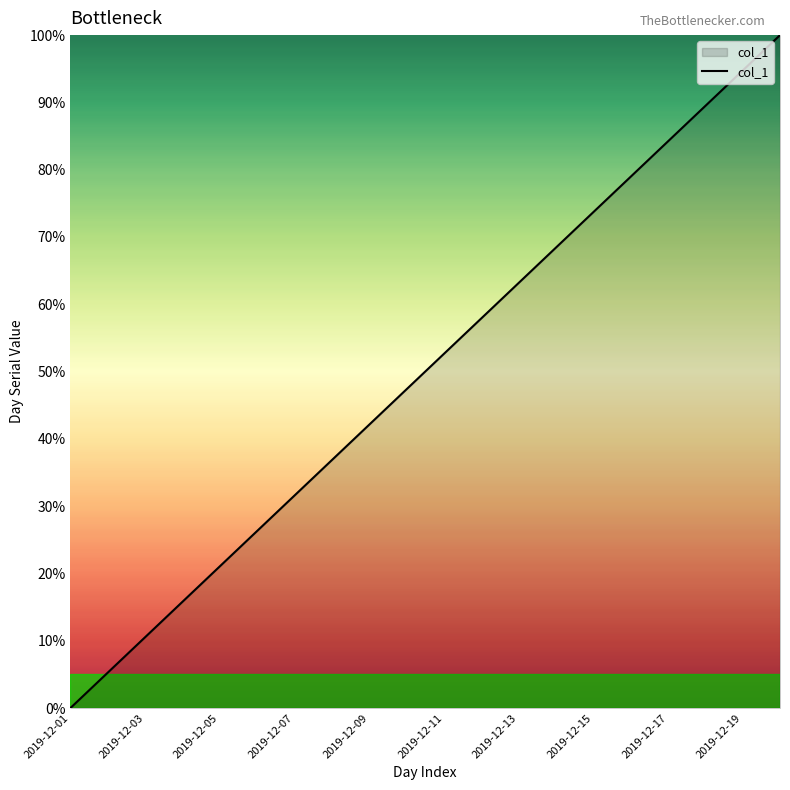

What is the difference between the maximum and minimum values?

100.0